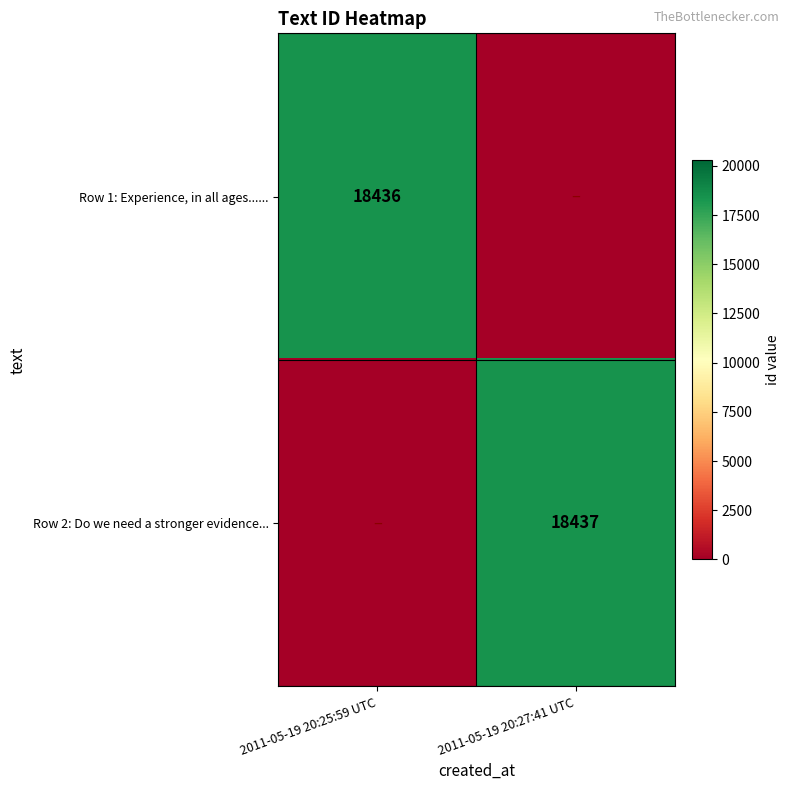

Is the value of Row 2: Do we need a stronger evidence... at 2011-05-19 20:27:41 UTC greater than the value of Row 1: Experience, in all ages...... at 2011-05-19 20:25:59 UTC?

Yes